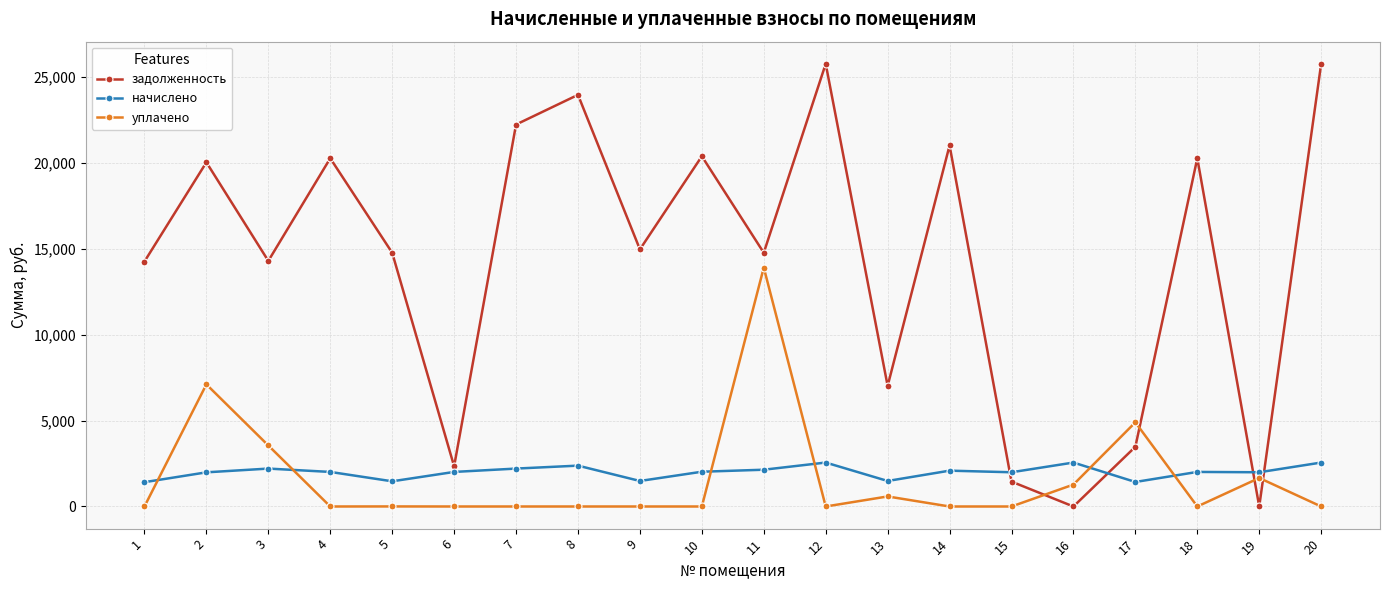

At which category does задолженность reach its first local valley?

3